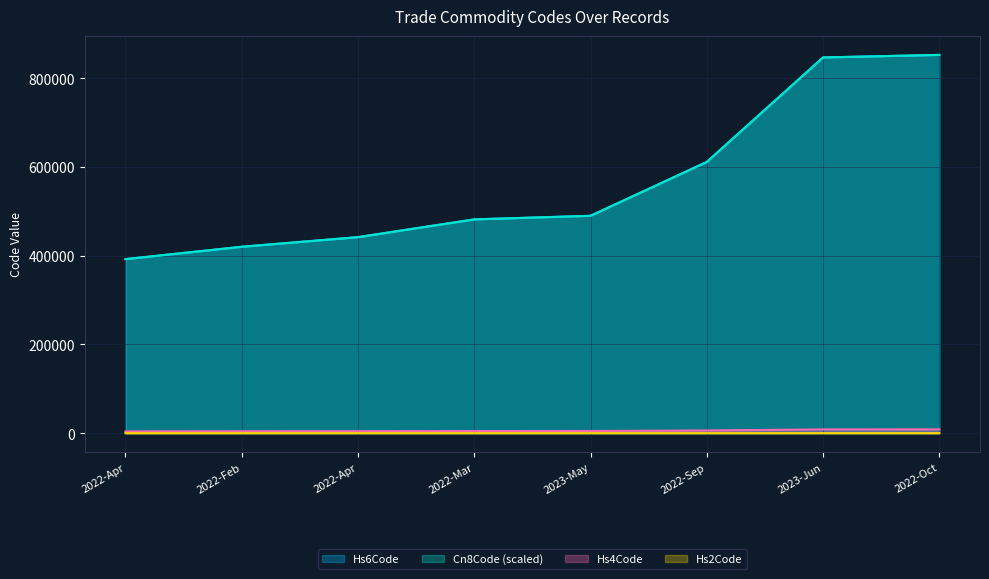

What is the value of the Cn8Code_mean point at the 5th from the left?

490110.0